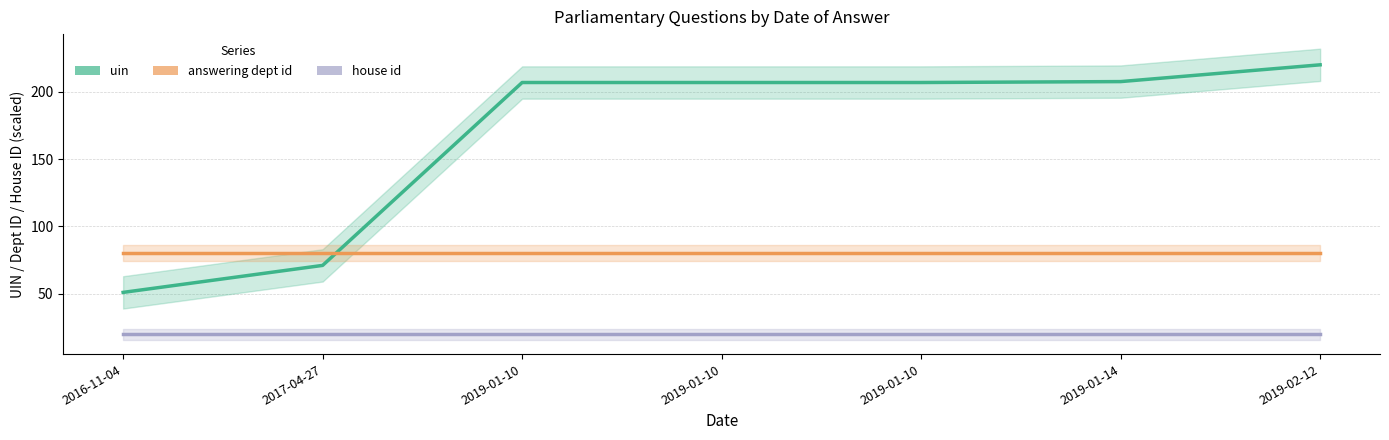

List the series in order of their overall mean, lowest first.

house id, answering dept id, uin